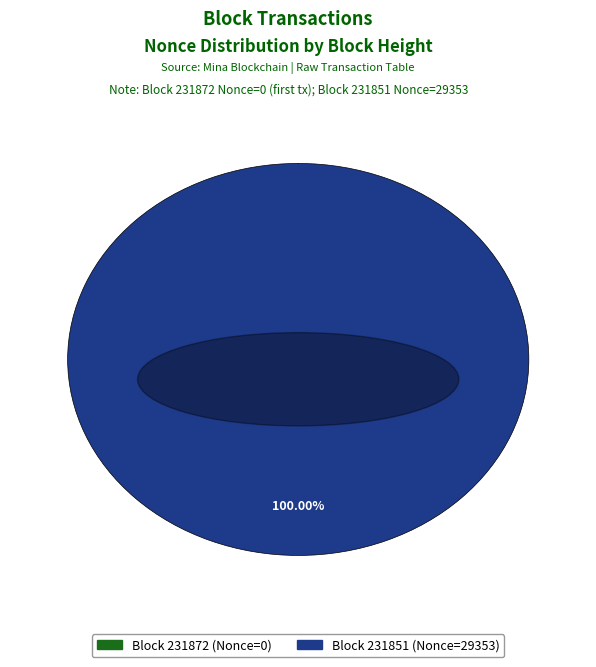

To the nearest percent, what is the difference between the largest and smallest slice percentages?

100%